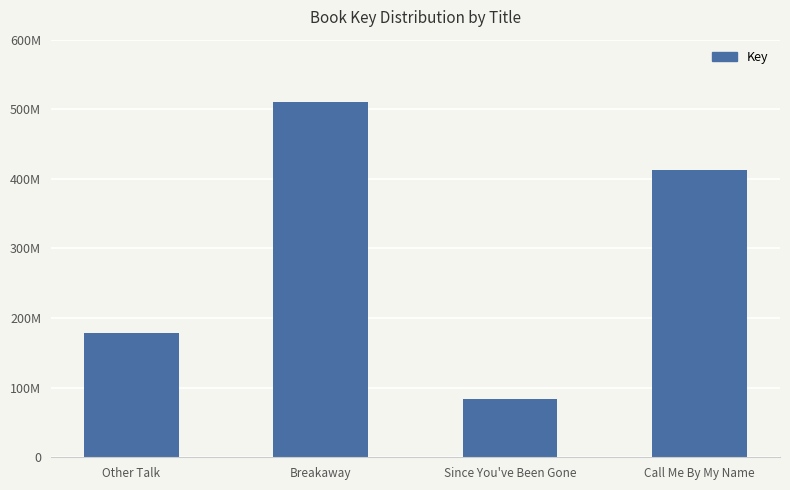

Does the chart contain any negative values?

No